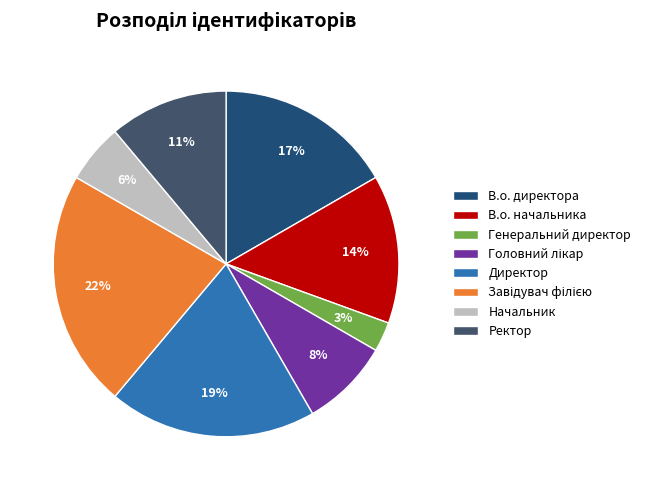

Does В.о. директора account for over 50% of the chart?

No